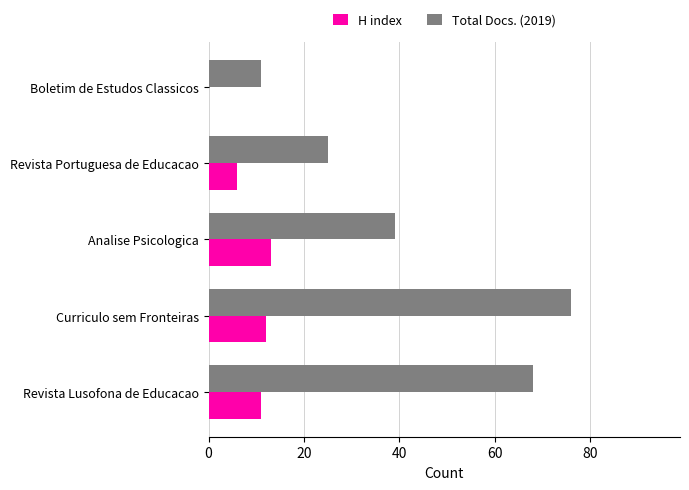

Is the value of H index at Revista Lusofona de Educacao greater than the value of Total Docs. (2019) at Analise Psicologica?

No